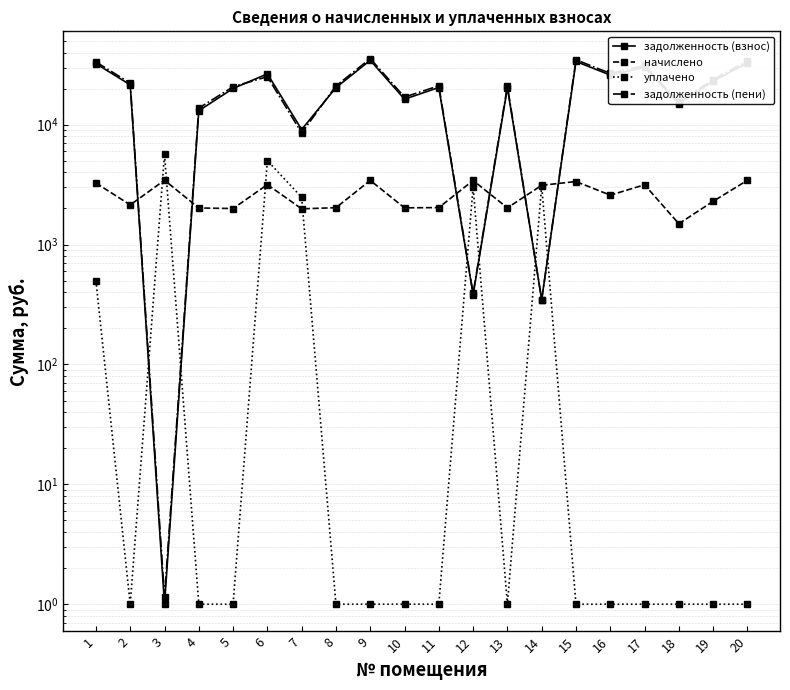

Where does the начислено series first go above 2584?

1